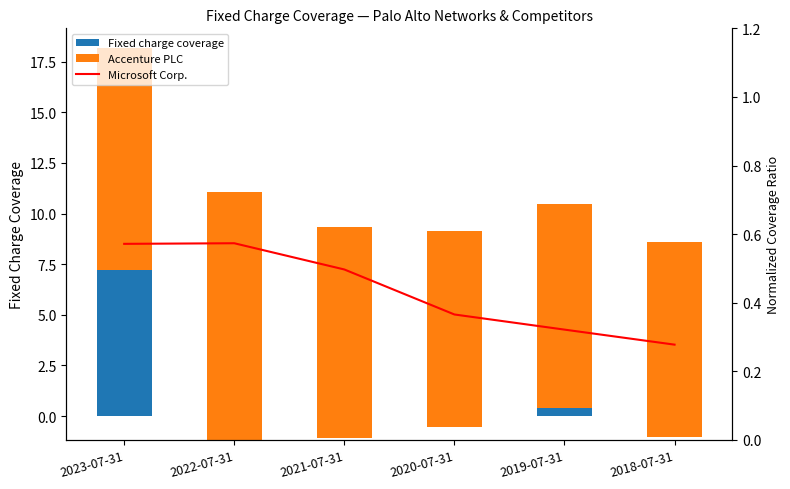

How many values in Fixed charge coverage are above zero?

2